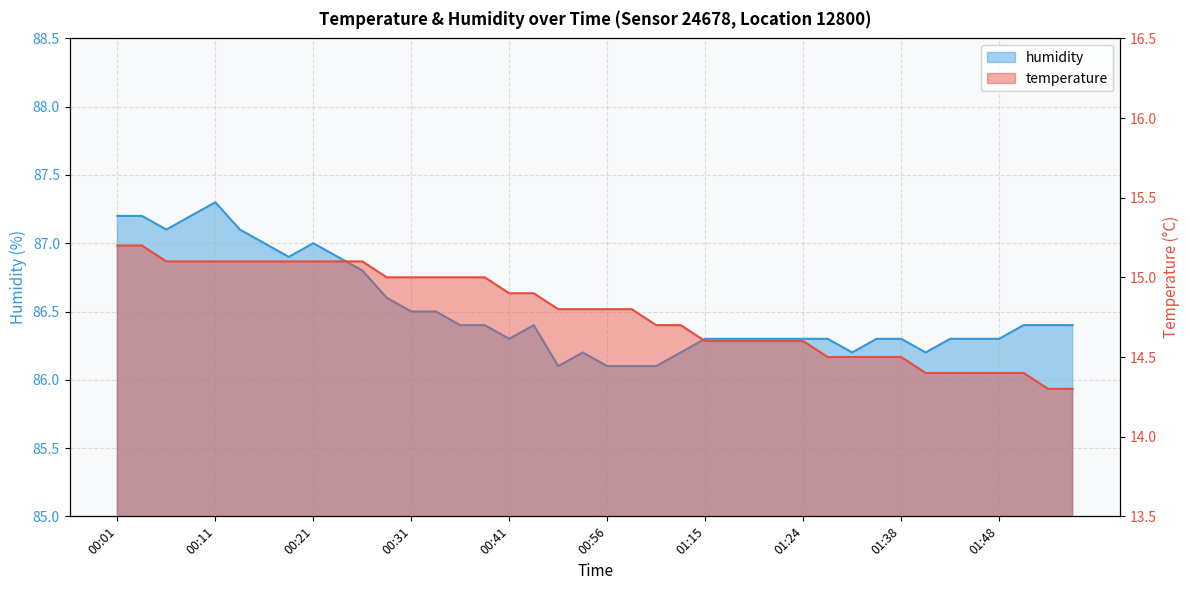

At how many categories does at least one series exceed 43?

40